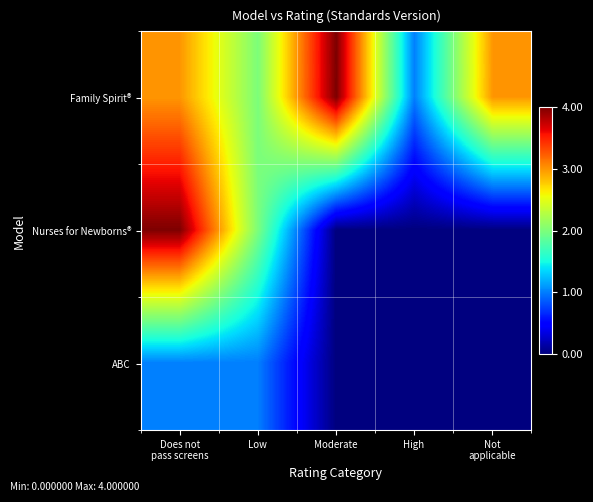

Reading right to left, list all the values displayed in this chart.

Family Spirit®: Not
applicable=3	High=1	Moderate=4	Low=2	Does not
pass screens=3
Nurses for Newborns®: Not
applicable=0	High=0	Moderate=0	Low=2	Does not
pass screens=4
ABC: Not
applicable=0	High=0	Moderate=0	Low=1	Does not
pass screens=1